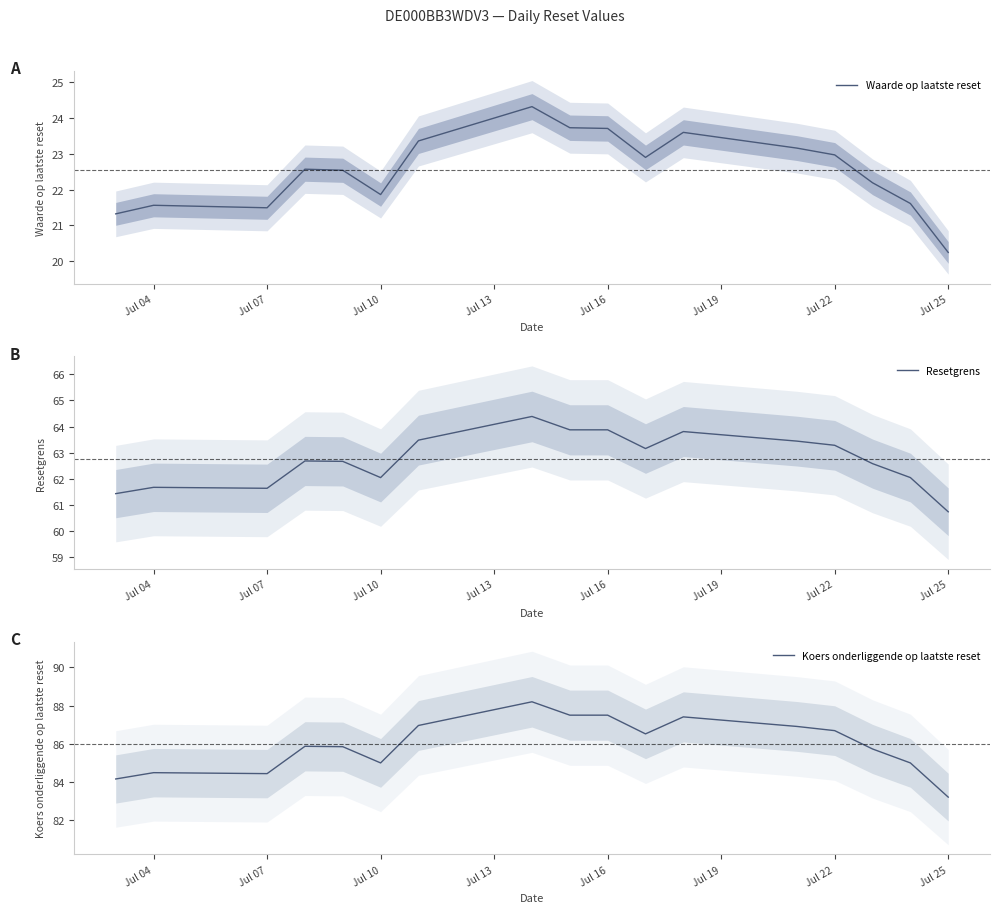

At which label does Waarde op laatste reset reach its minimum?

Jul 25